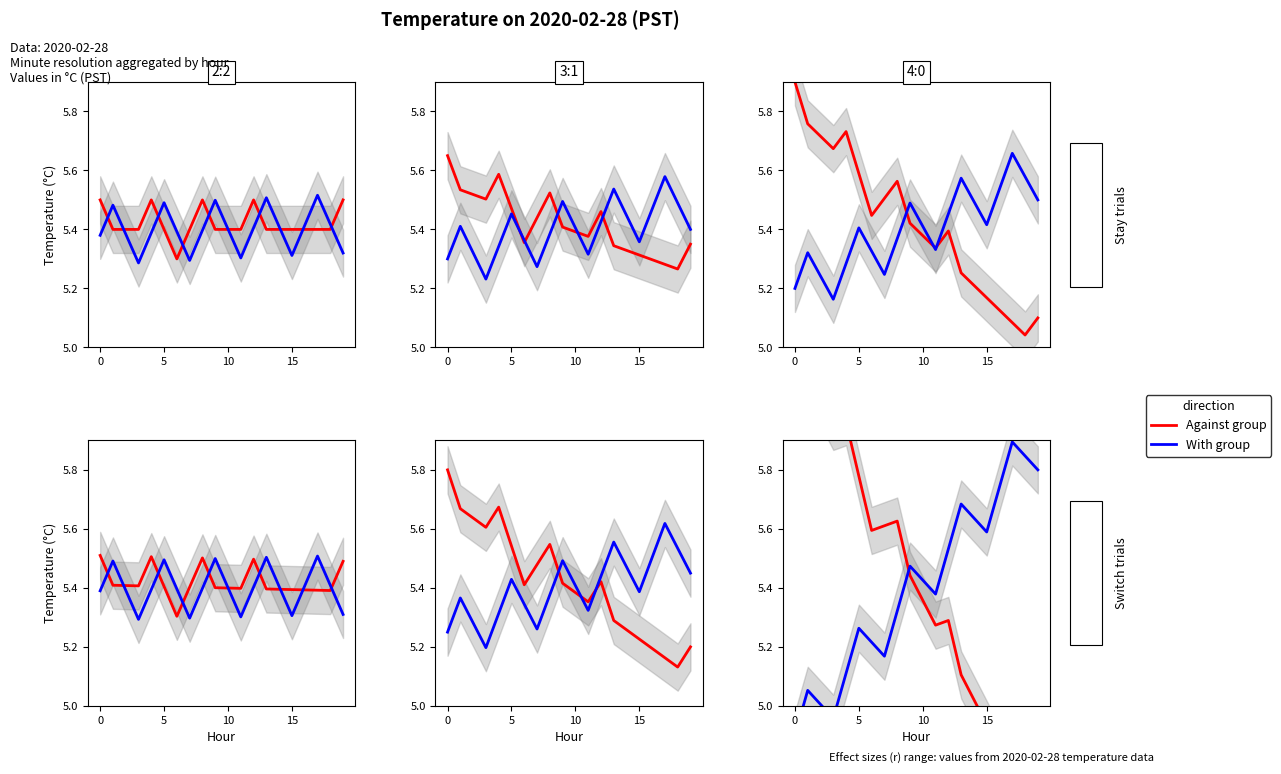

True or false: With group has more than 1 points higher than both neighbors.

True